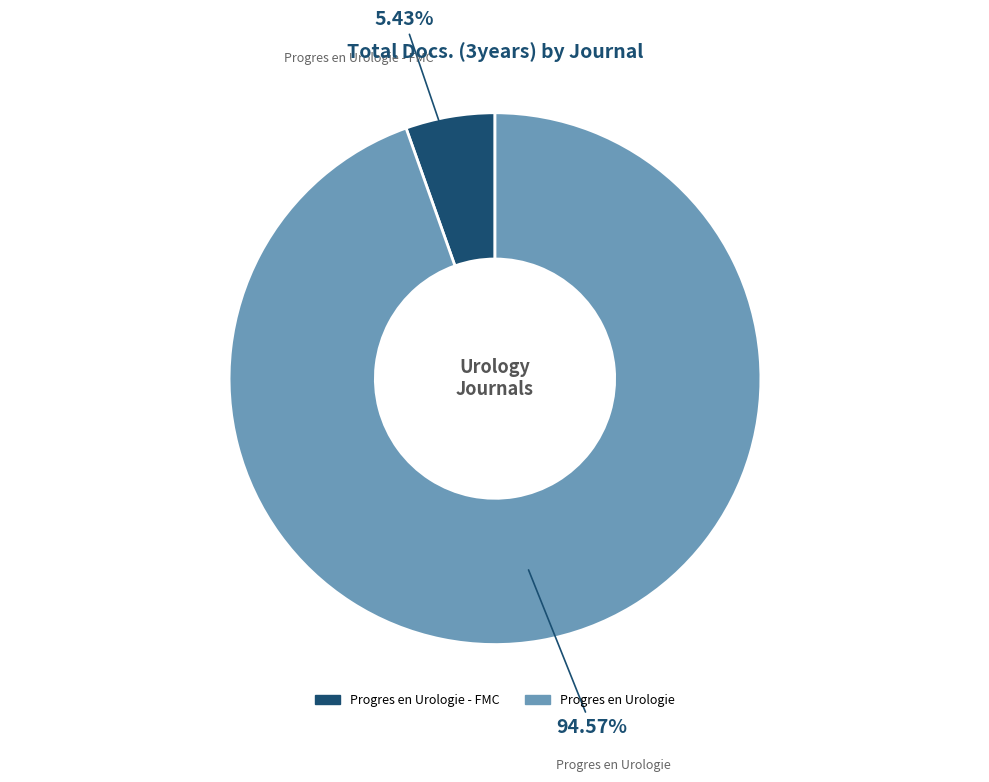

Does any single category account for the majority?

Yes